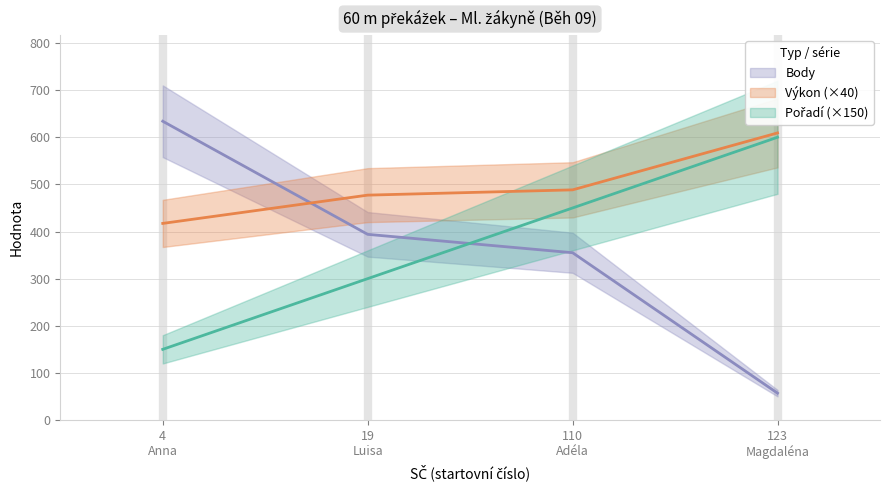

What are all the series names shown in the legend?

Pořadí, Výkon, Body